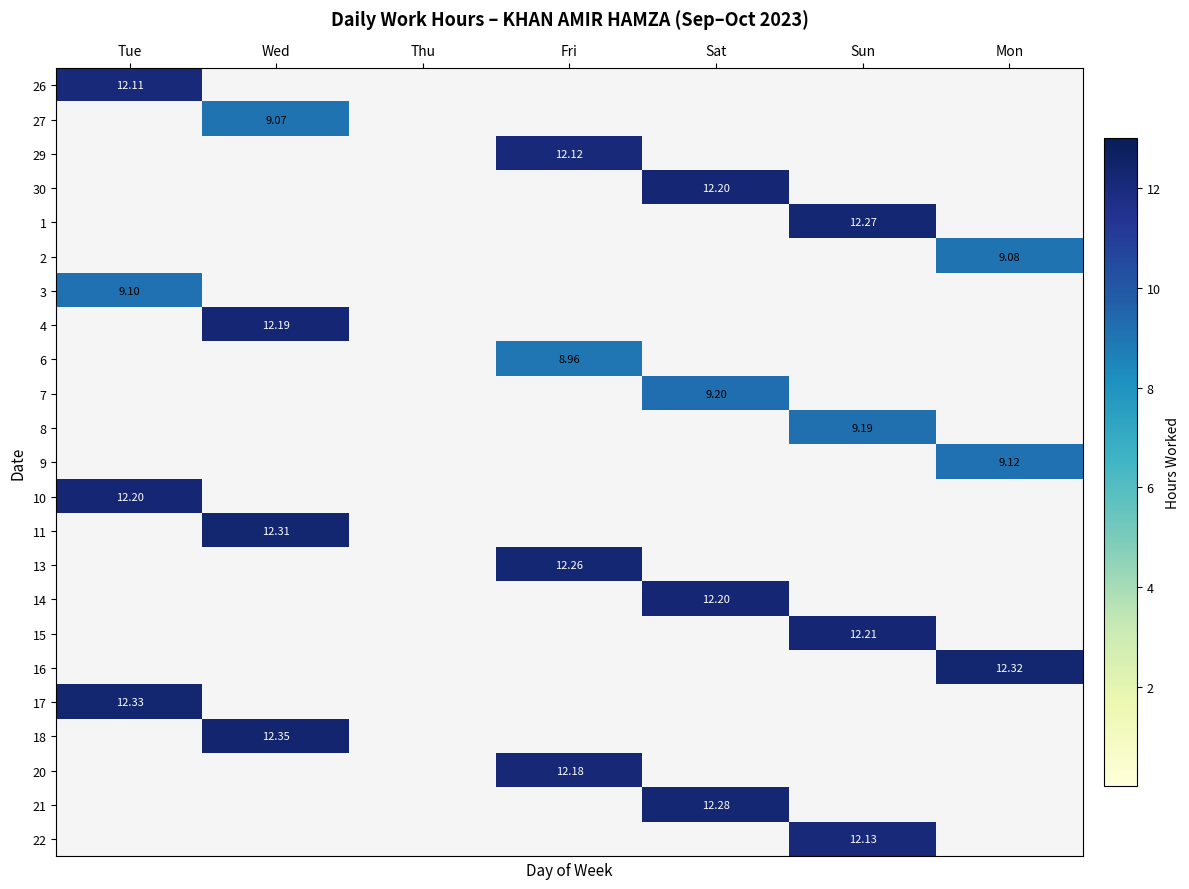

Is the value of 16 at Mon greater than the value of 7 at Sat?

Yes